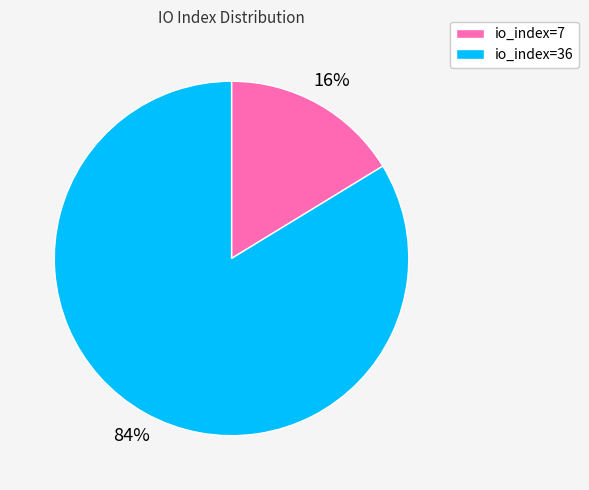

Which slice represents more than half of the pie?

io_index=36